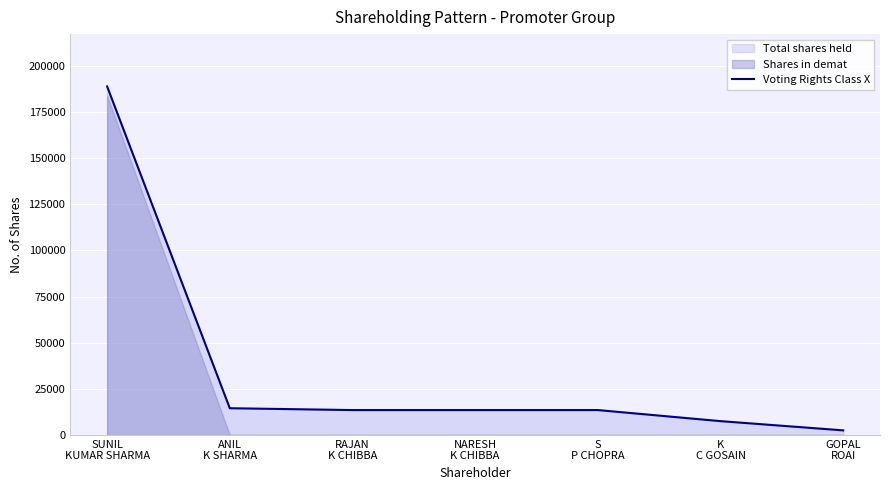

What is the minimum value shown in the chart?

2500